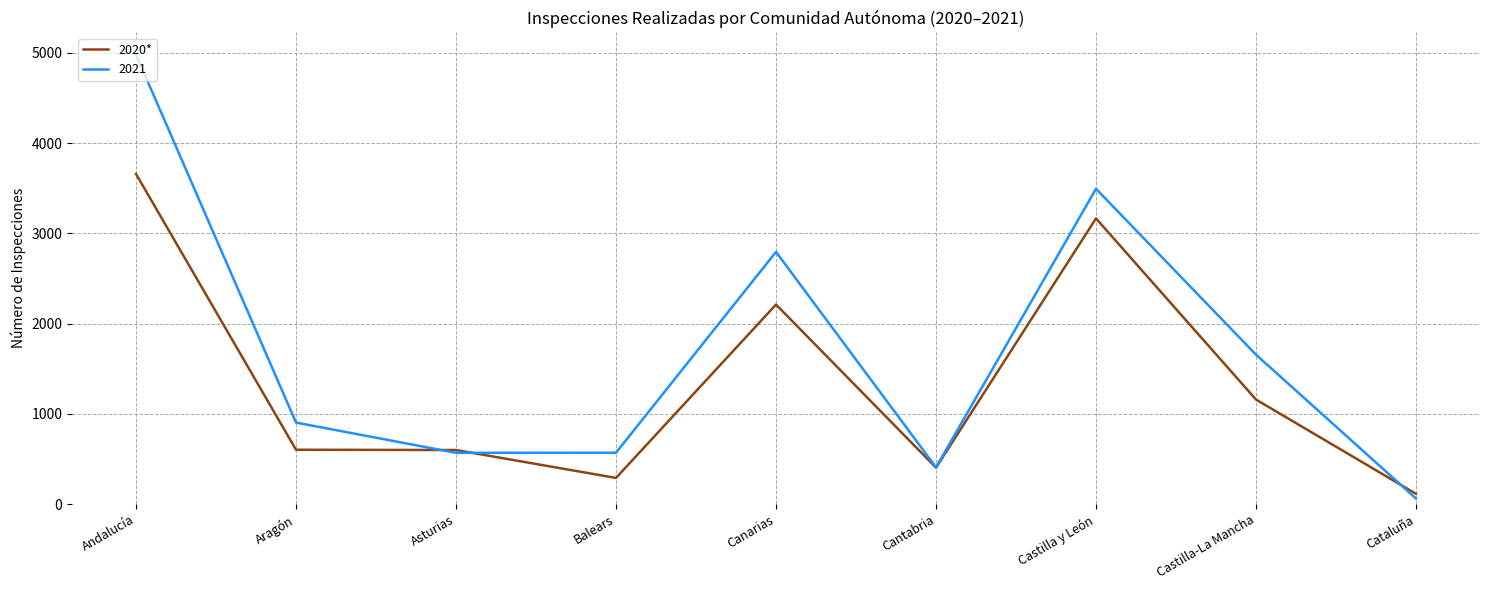

Which label corresponds to the largest value in the chart?

Andalucía